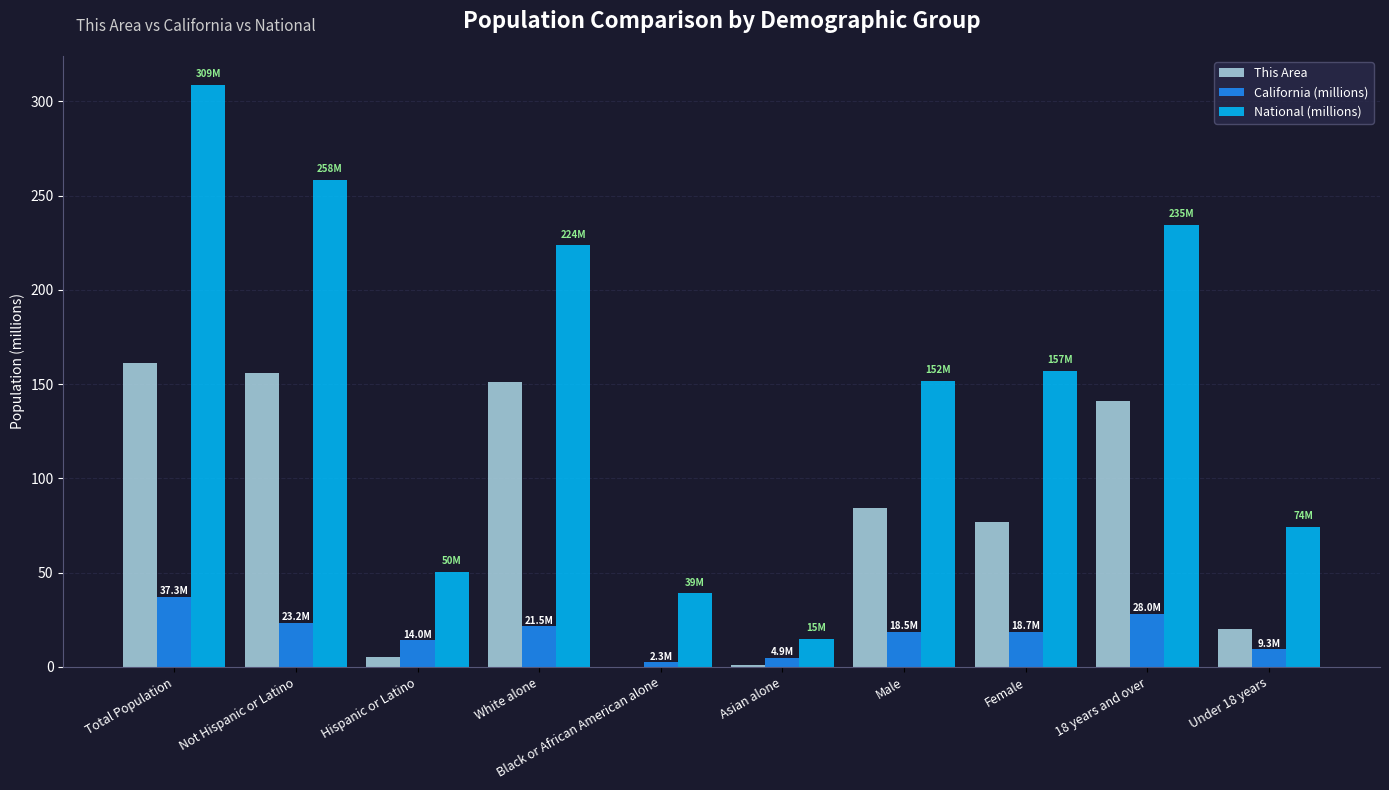

How many distinct data groups are displayed?

3